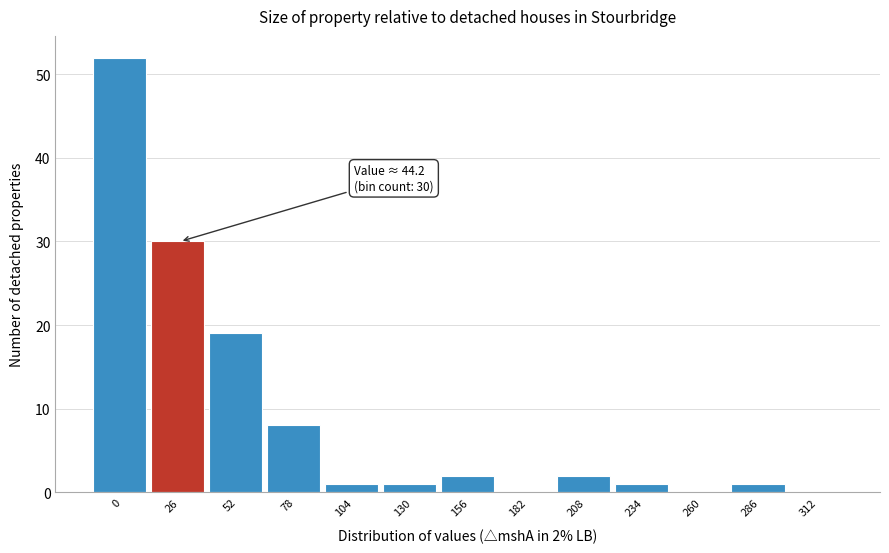

Reading left to right, transcribe all the data shown in this chart.

0=52	26=30	52=19	78=8	104=1	130=1	156=2	182=0	208=2	234=1	260=0	286=1	312=0